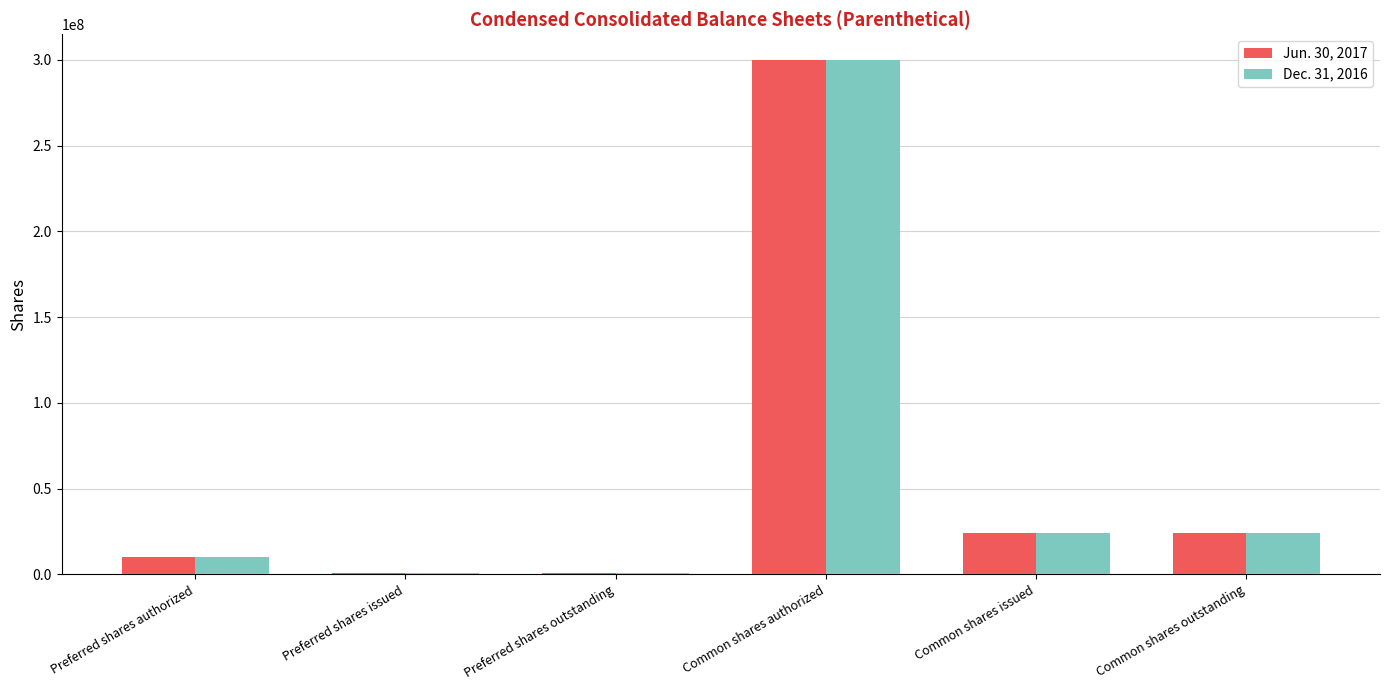

True or false: Jun. 30, 2017 has a value of 300000000 at Common shares authorized.

True